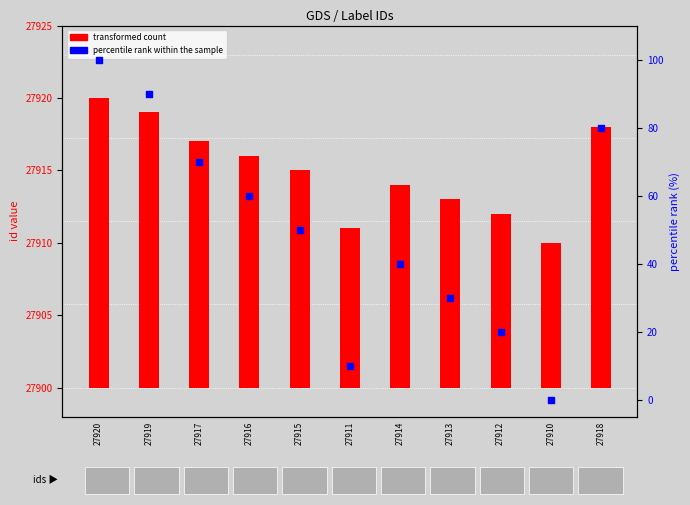

At which category is the sum across all series the highest?

27920